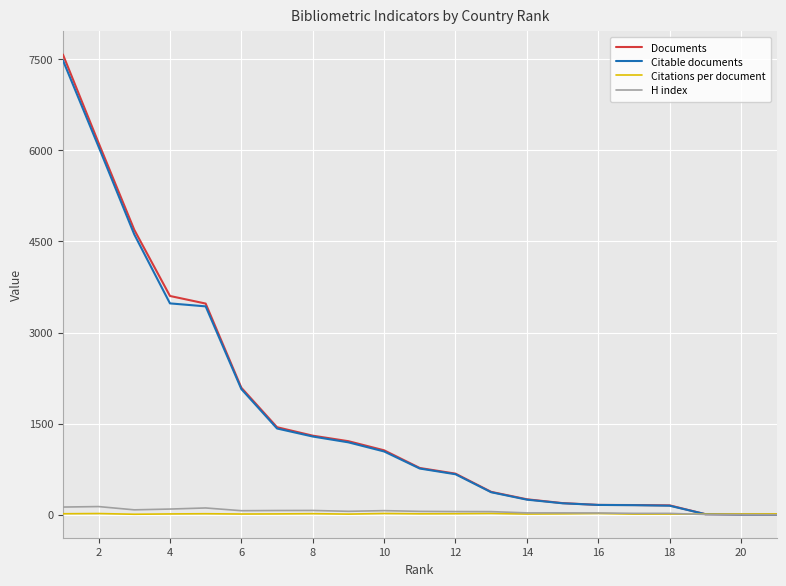

What is the maximum value shown in the chart?

7577.0